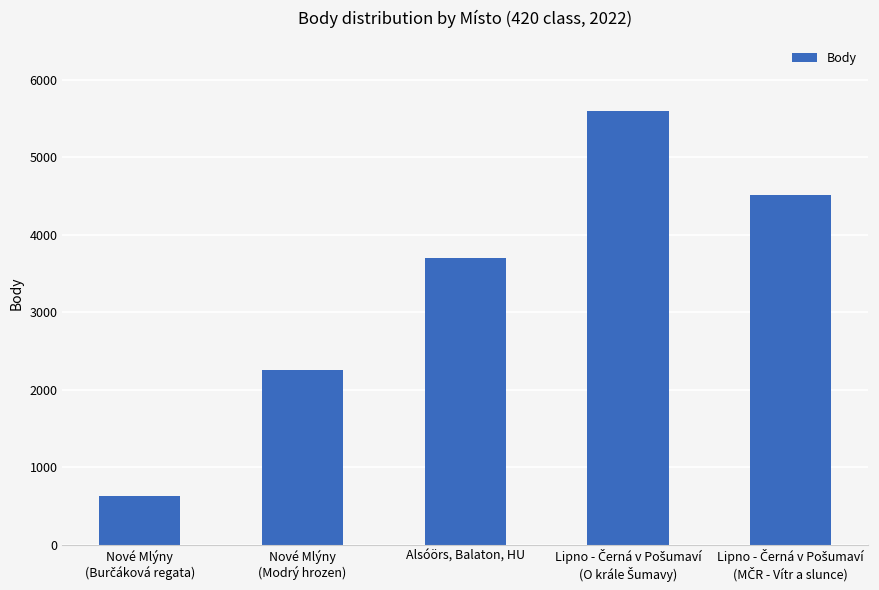

Reading right to left, list all the values displayed in this chart.

4515	5600	3694	2260	624